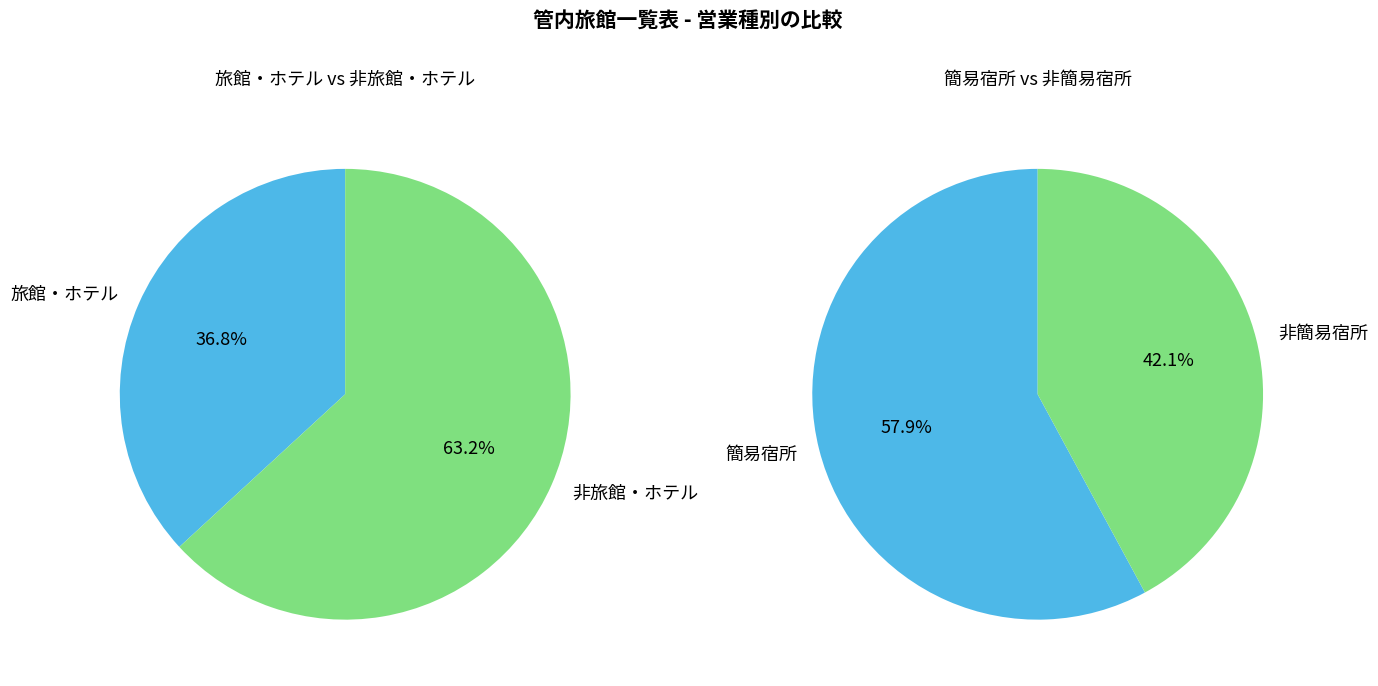

To the nearest percent, what percentage of the pie is 旅館・ホテル?

37%